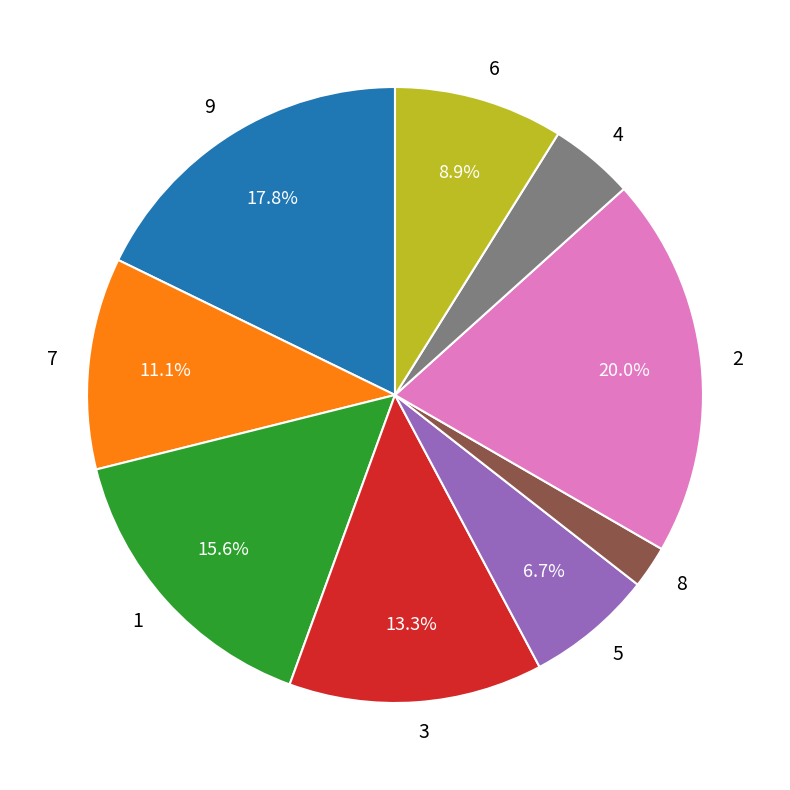

What percentage is the 7 slice, to the nearest percent?

11%